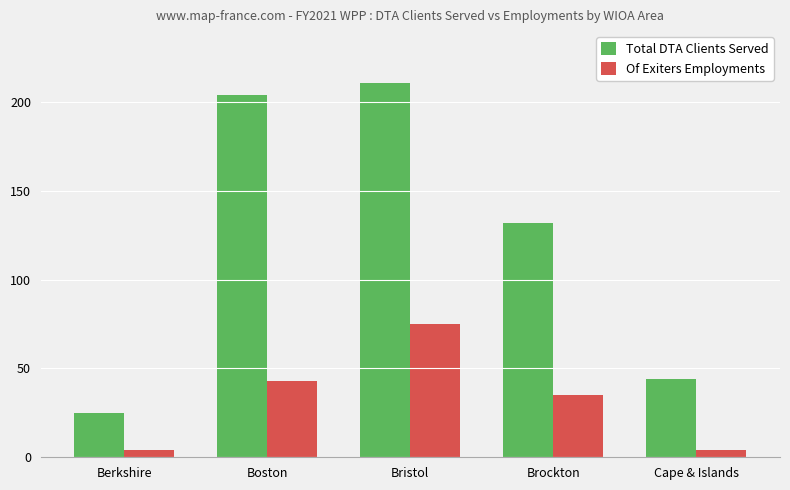

What is the total value across all series at Berkshire?

29